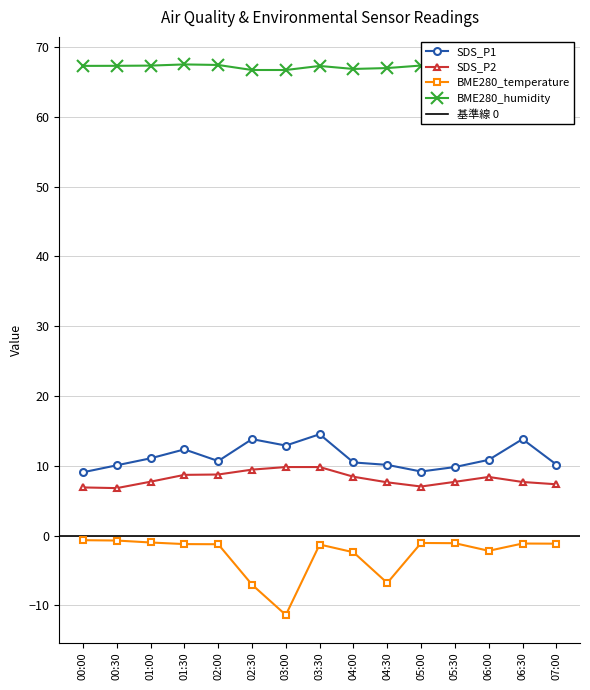

How many values in the SDS_P1 series exceed 10?

12